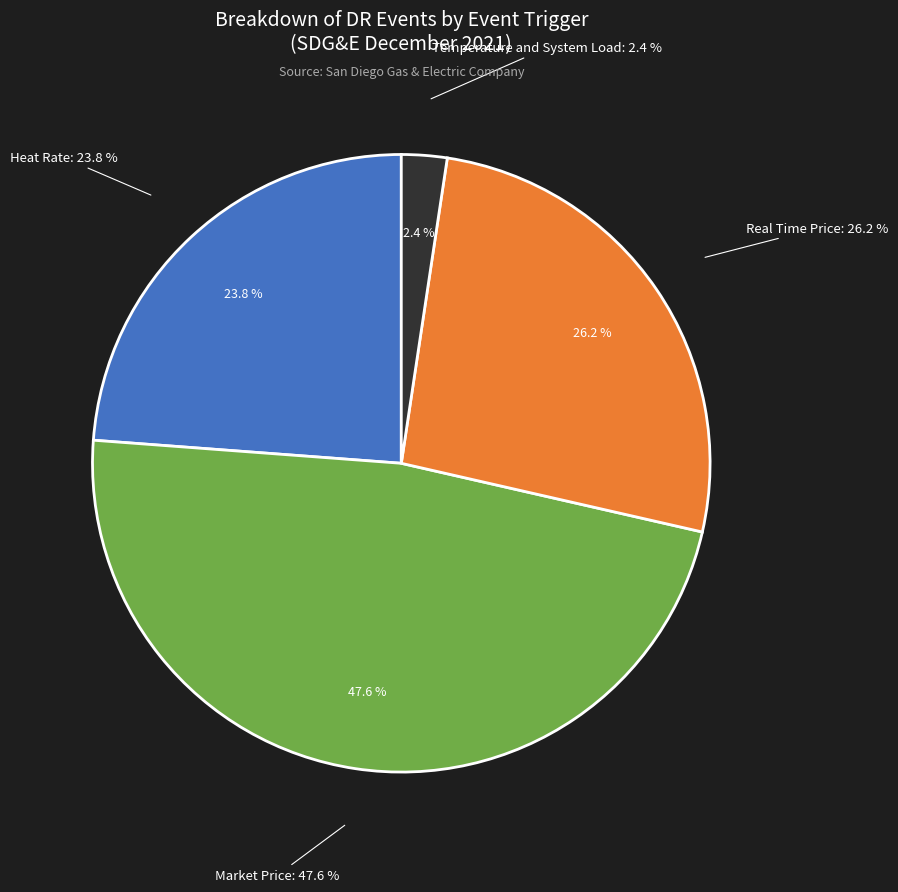

To the nearest percent, what is the average slice percentage?

25%